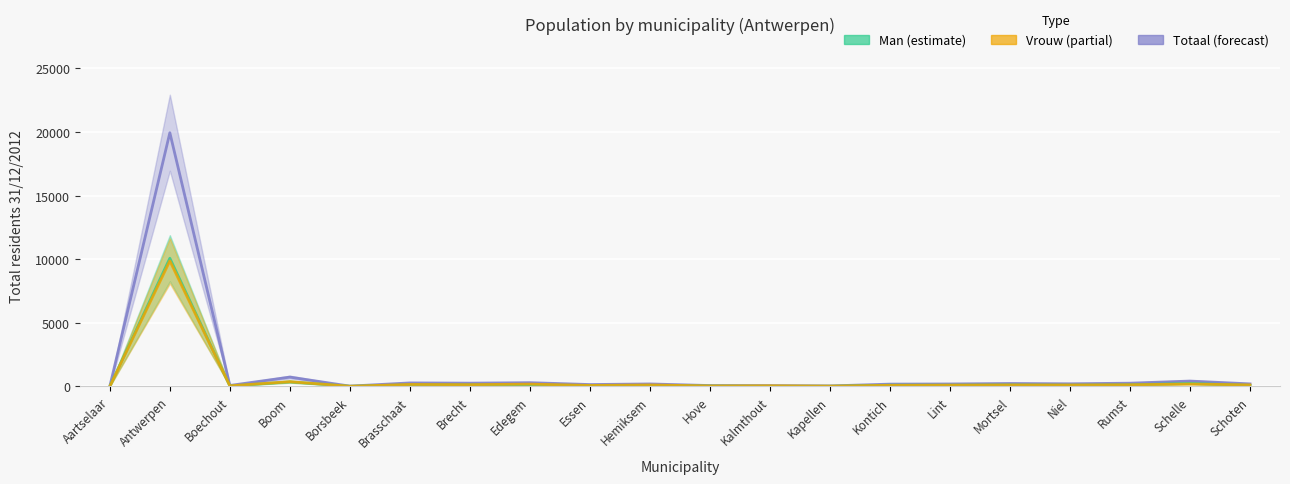

Where is the first local maximum for Vrouw?

Antwerpen